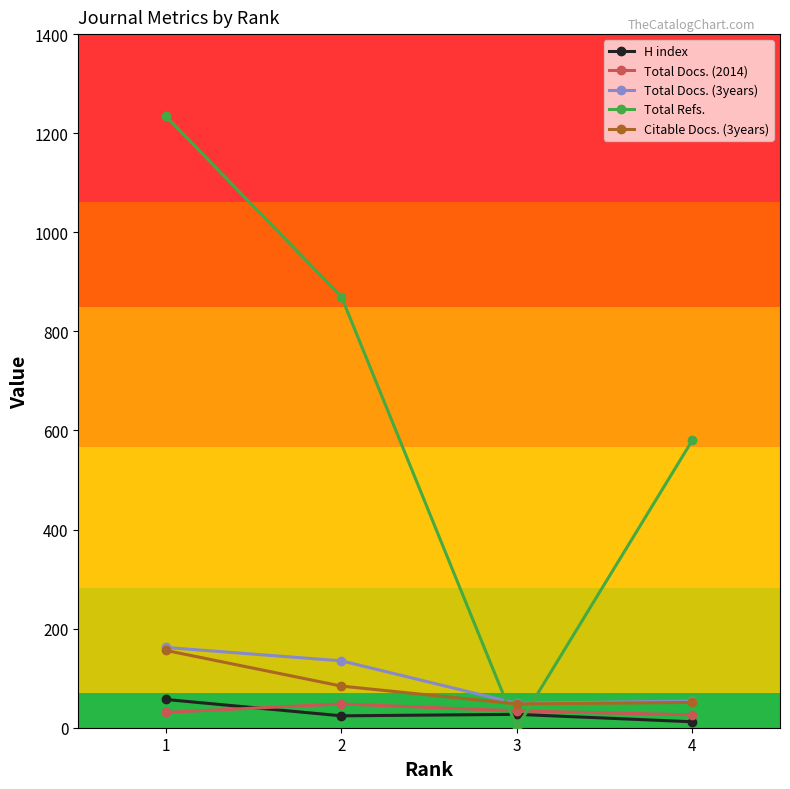

Which category has the lowest value across all series?

3